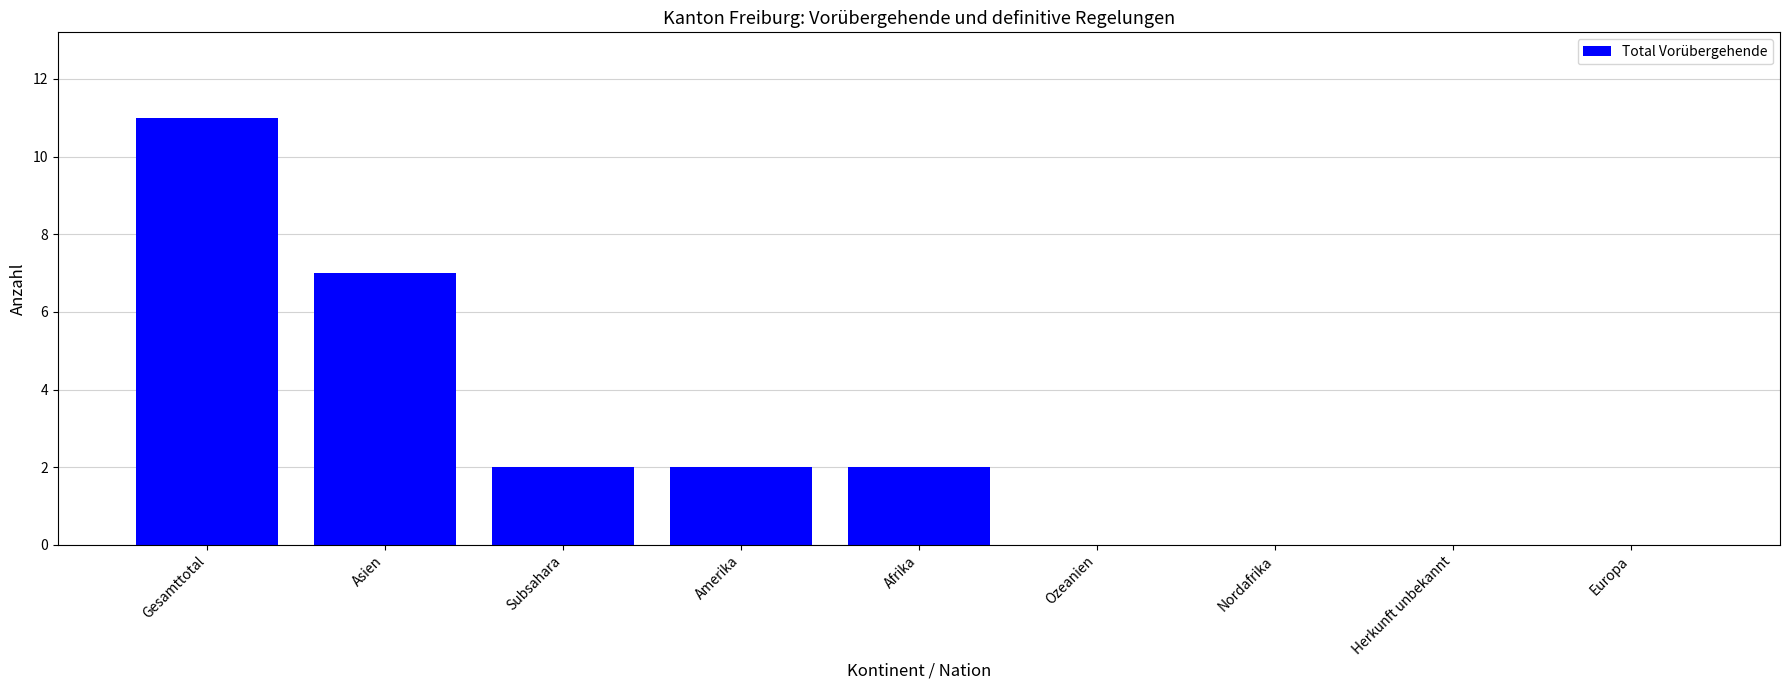

Which category has the highest value across all series?

Gesamttotal